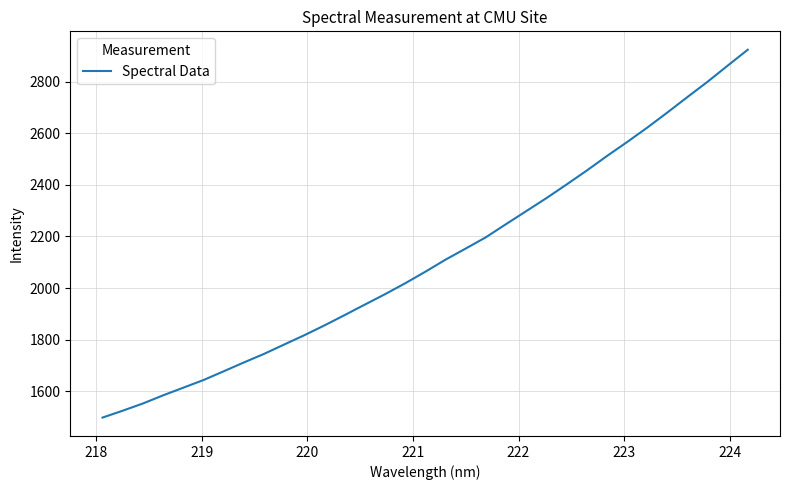

What is the greatest value displayed?

2924.7